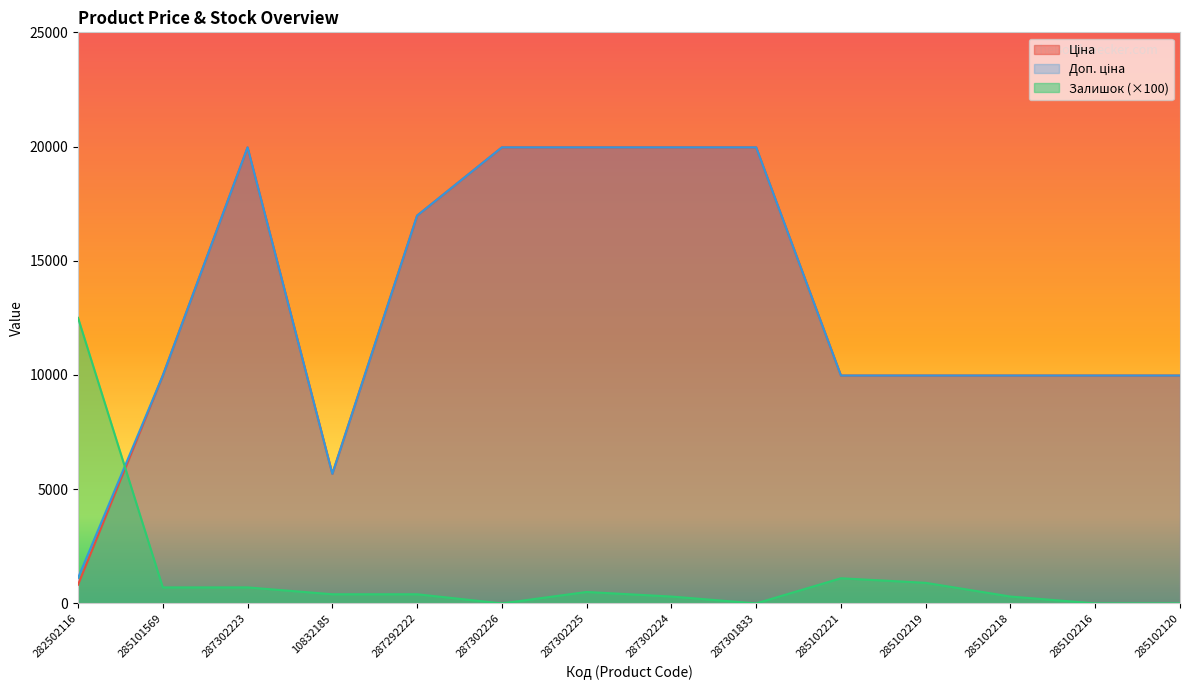

List the labels in order of Доп. ціна value, smallest first.

282502116, 10832185, 285101569, 285102221, 285102219, 285102218, 285102216, 285102120, 287292222, 287302223, 287302226, 287302225, 287302224, 287301833